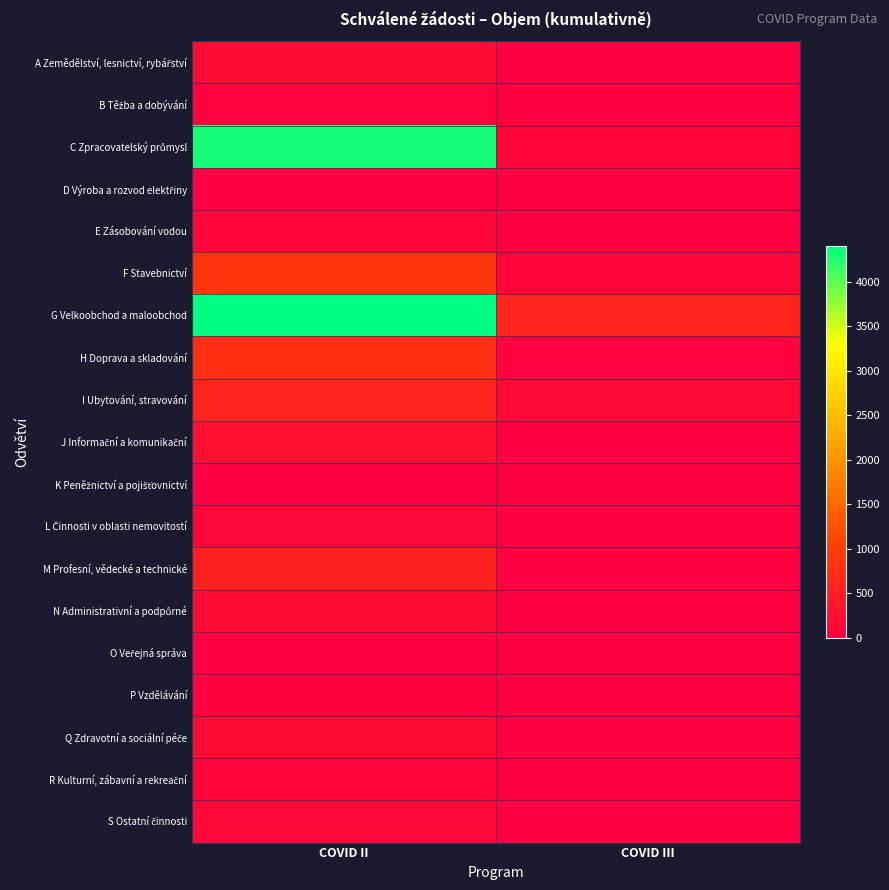

Between COVID II and COVID III, which series saw the biggest shift?

C Zpracovatelský průmysl